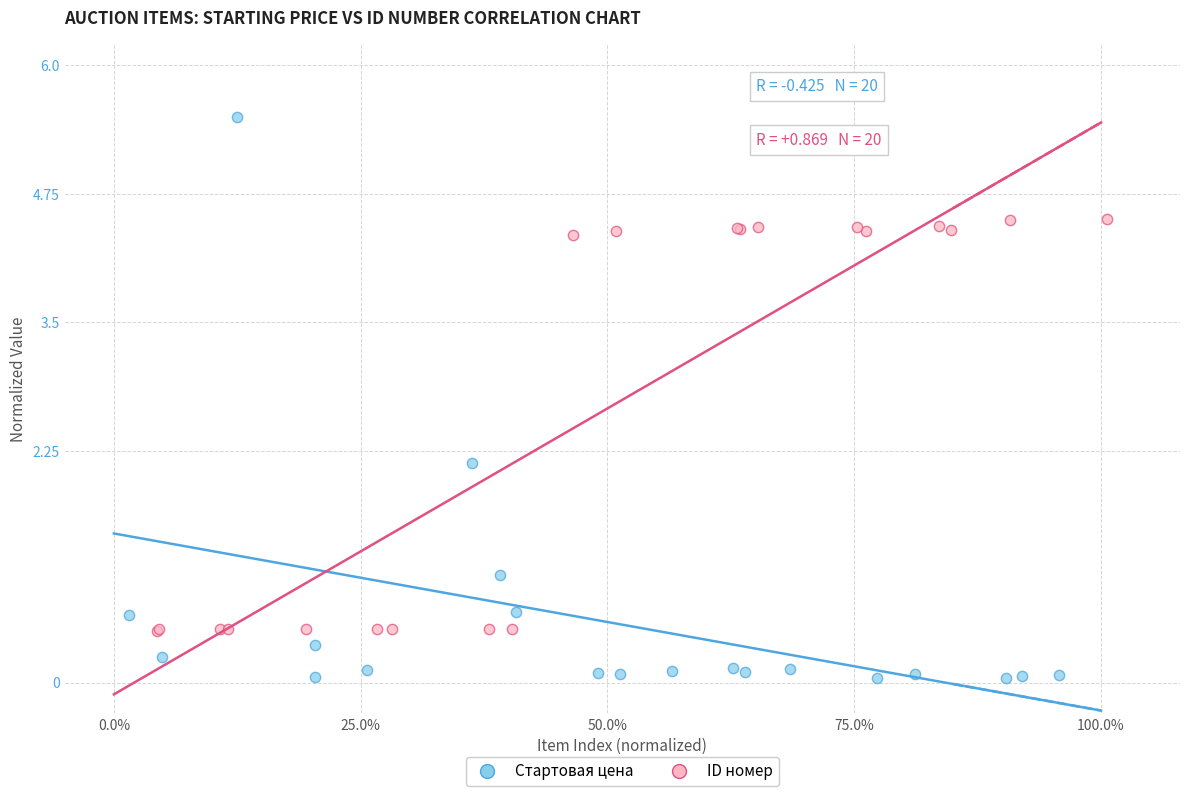

Which series has the widest spread of Y values?

Стартовая цена